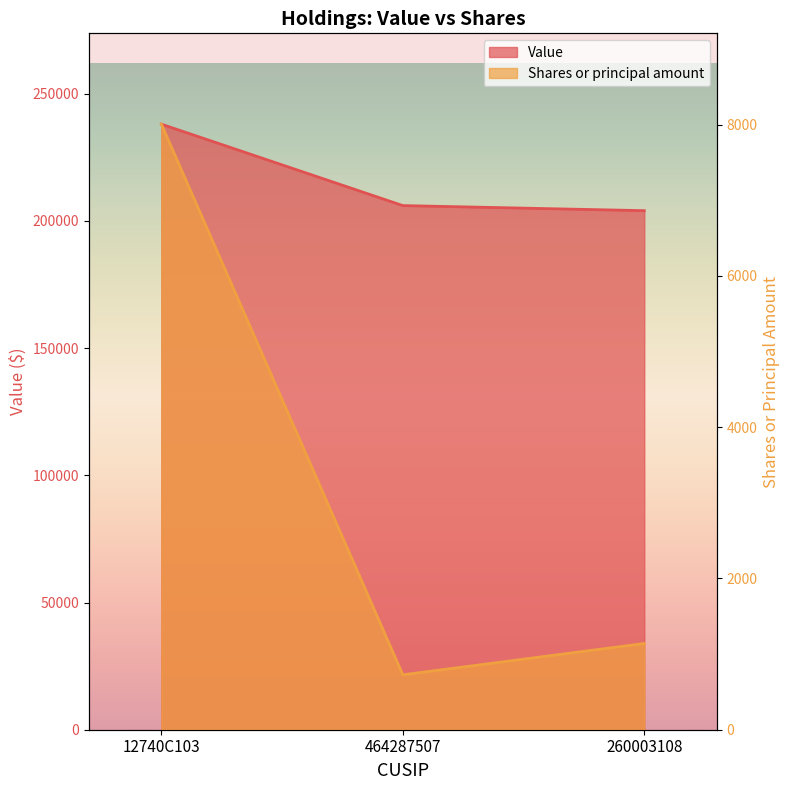

At which label is Value closest to 221000?

464287507